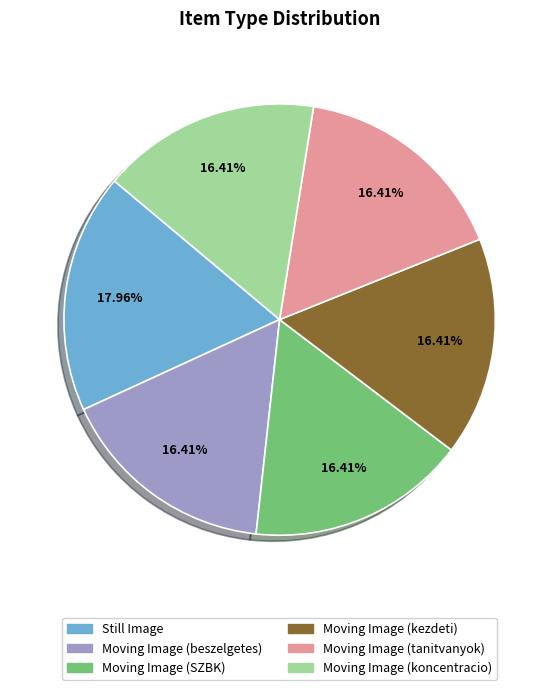

What is the ratio of the value at Moving Image (SZBK) to the value at Moving Image (koncentracio)?

1.0